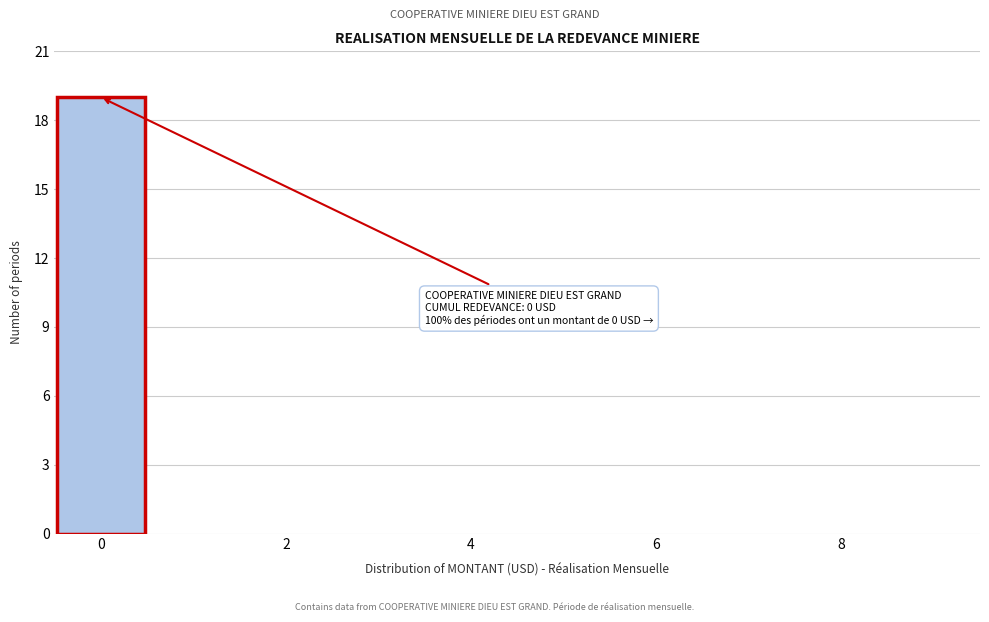

Over which range of the x-axis is the bar tallest?

-0.5 to 0.5